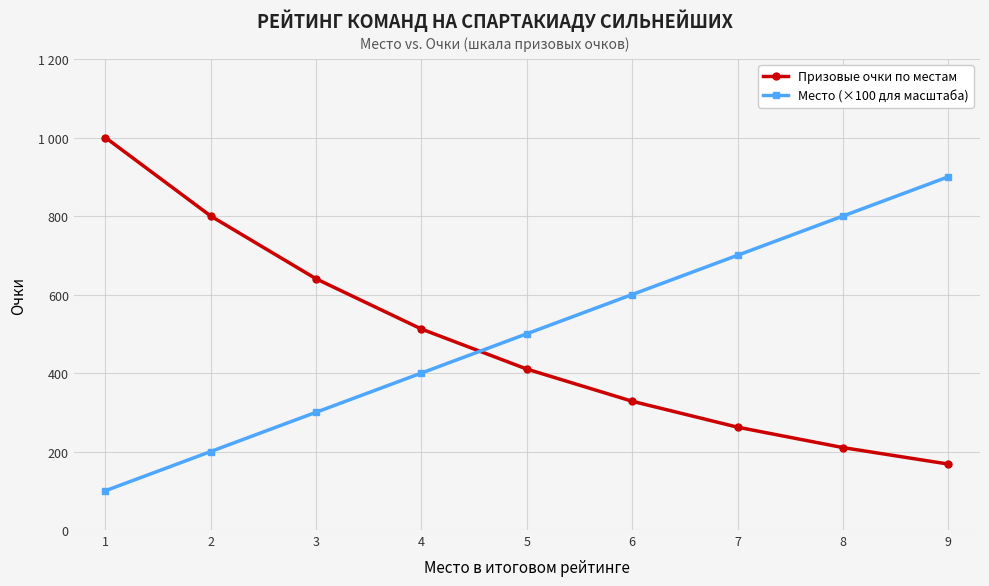

Reading left to right, extract all data points from this chart.

Призовые очки по местам: 1=1000	2=800	3=640	4=512	5=410	6=328	7=262	8=210	9=168
Место (×100 для масштаба): 1=100	2=200	3=300	4=400	5=500	6=600	7=700	8=800	9=900